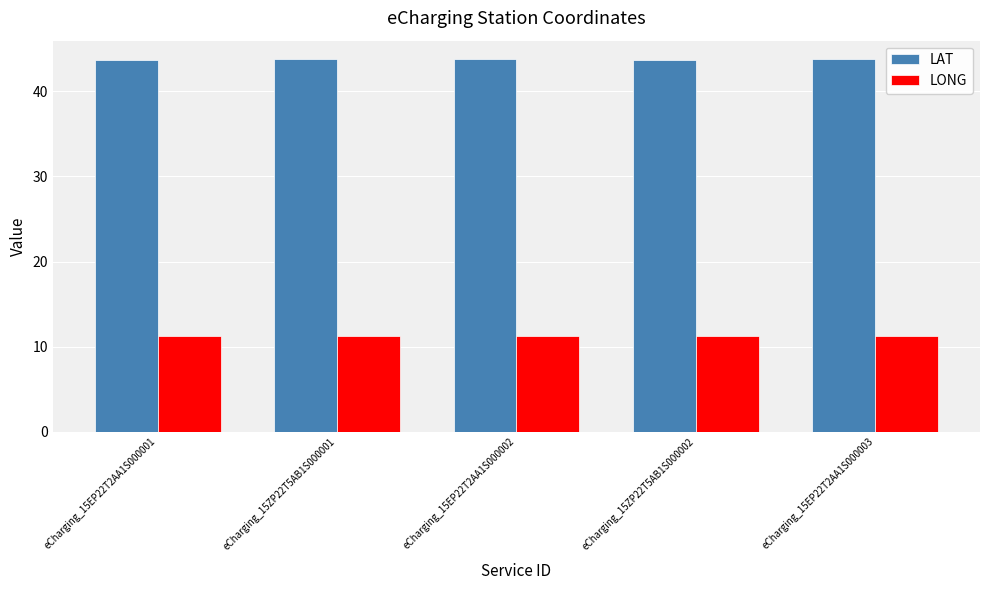

What is the spread (max minus min) of values at eCharging_15ZP22T5AB1S000001?

32.5